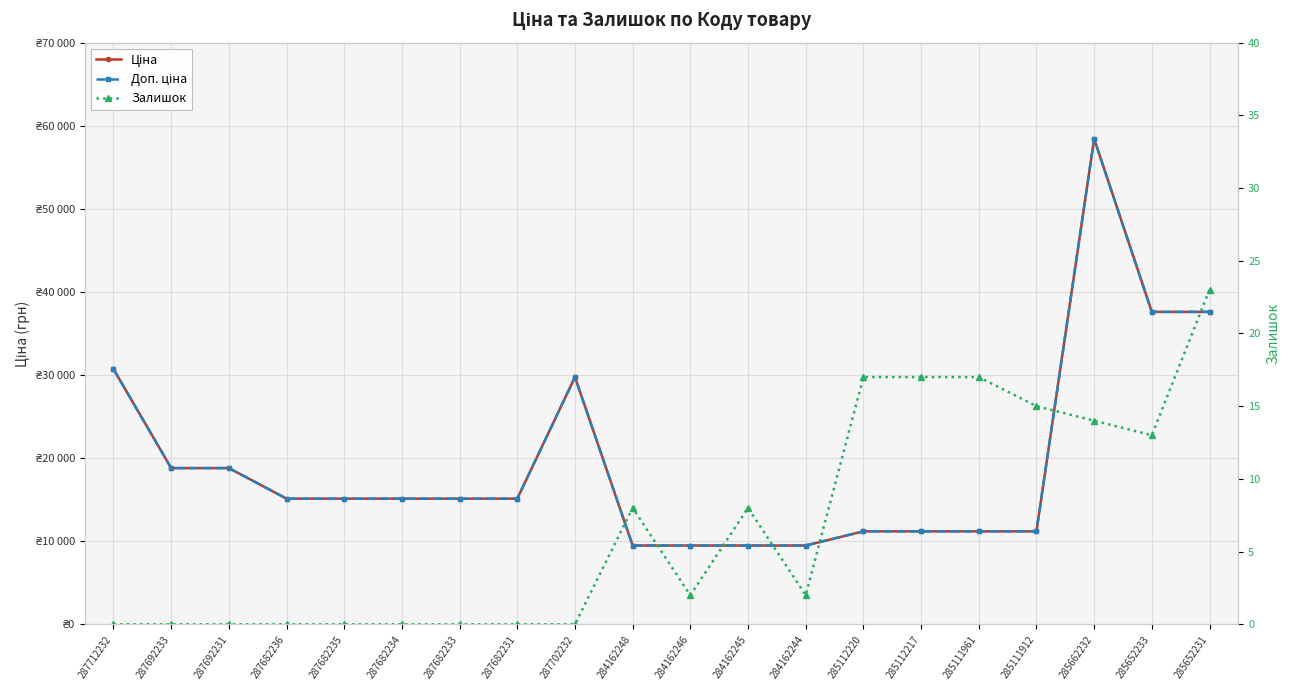

At which label does Залишок first exceed 2?

284162248